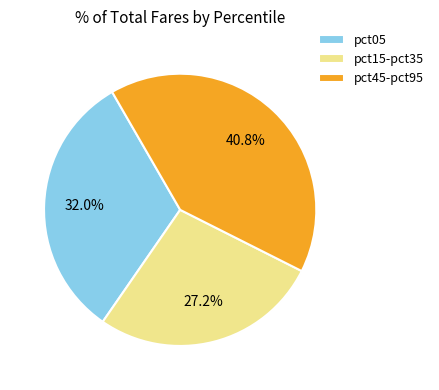

Do pct45-pct95 and pct05 together represent more than half of the pie?

Yes